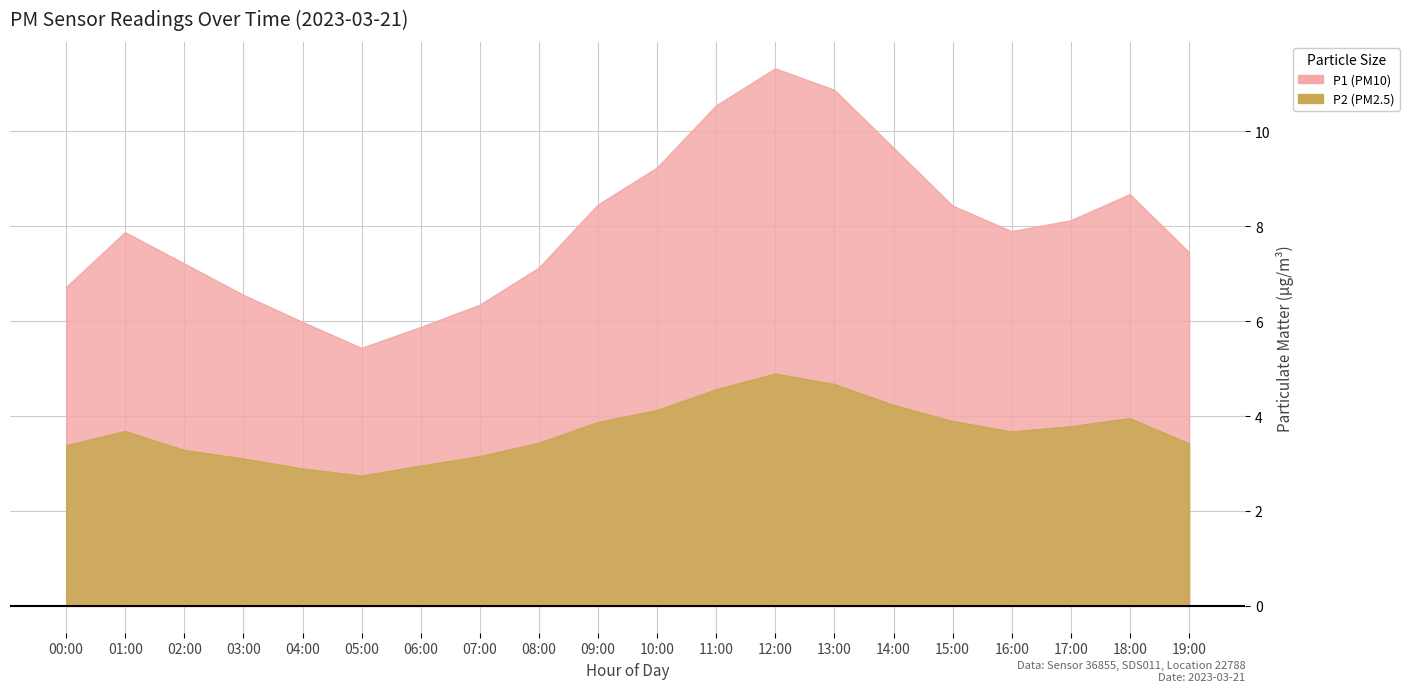

What is the difference between the maximum and second lowest values in the P2 series?

5.5